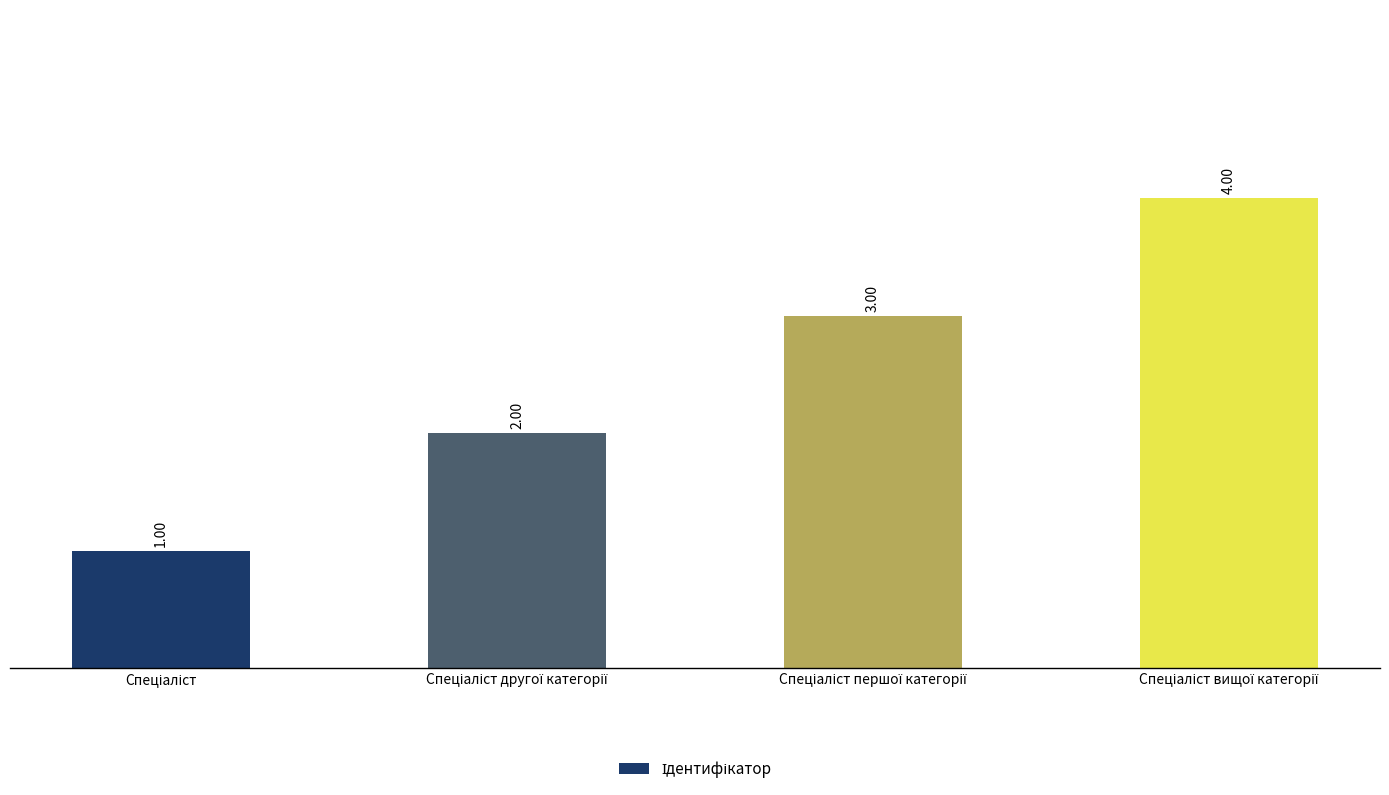

What is the sum of all values?

10